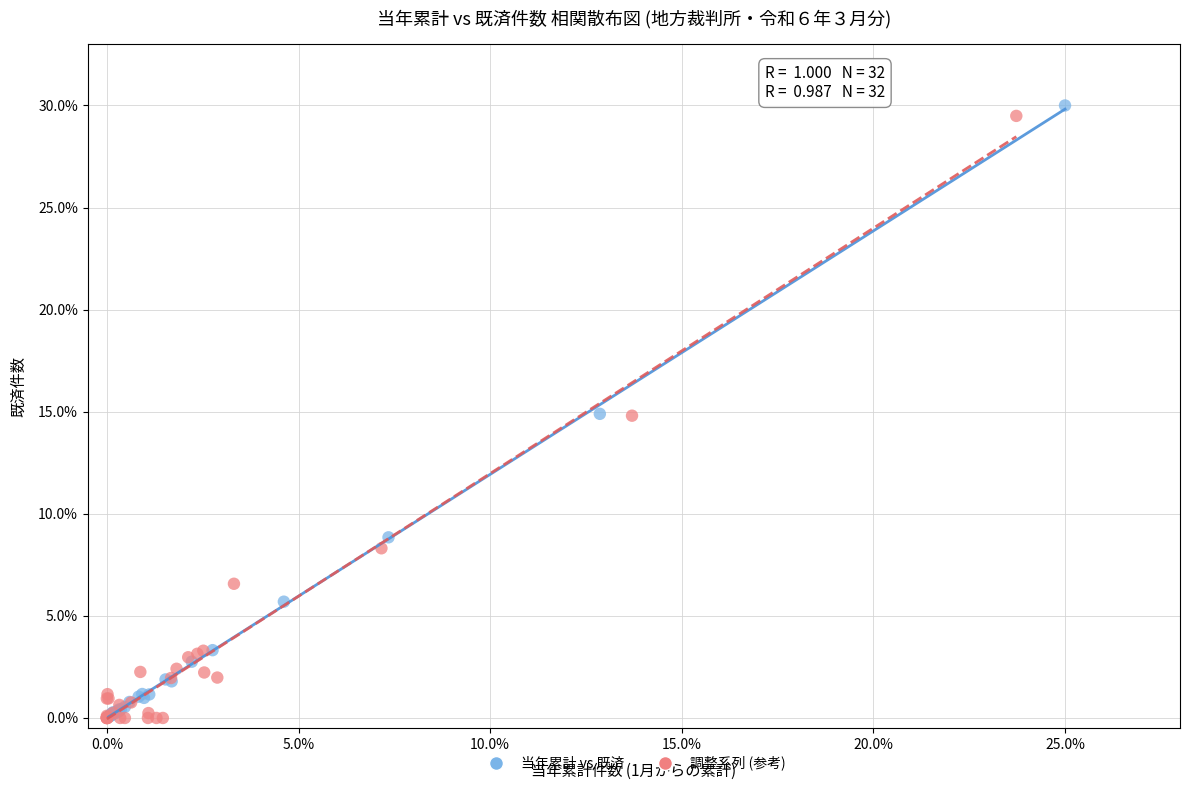

Which series has the widest spread of Y values?

当年累計 vs 既済